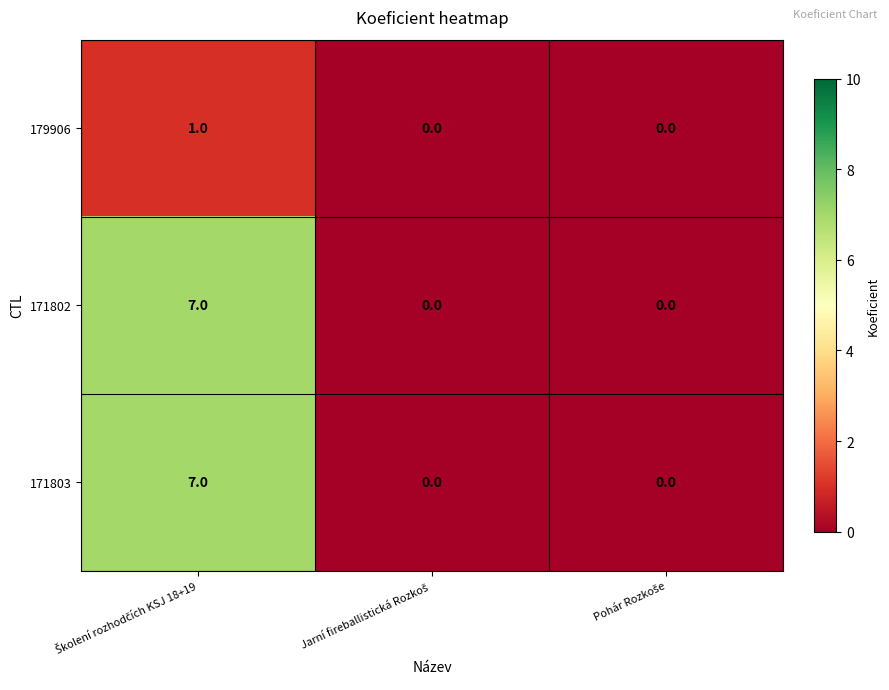

Reading right to left, transcribe all the data shown in this chart.

179906: 0	0	1
171802: 0	0	7
171803: 0	0	7